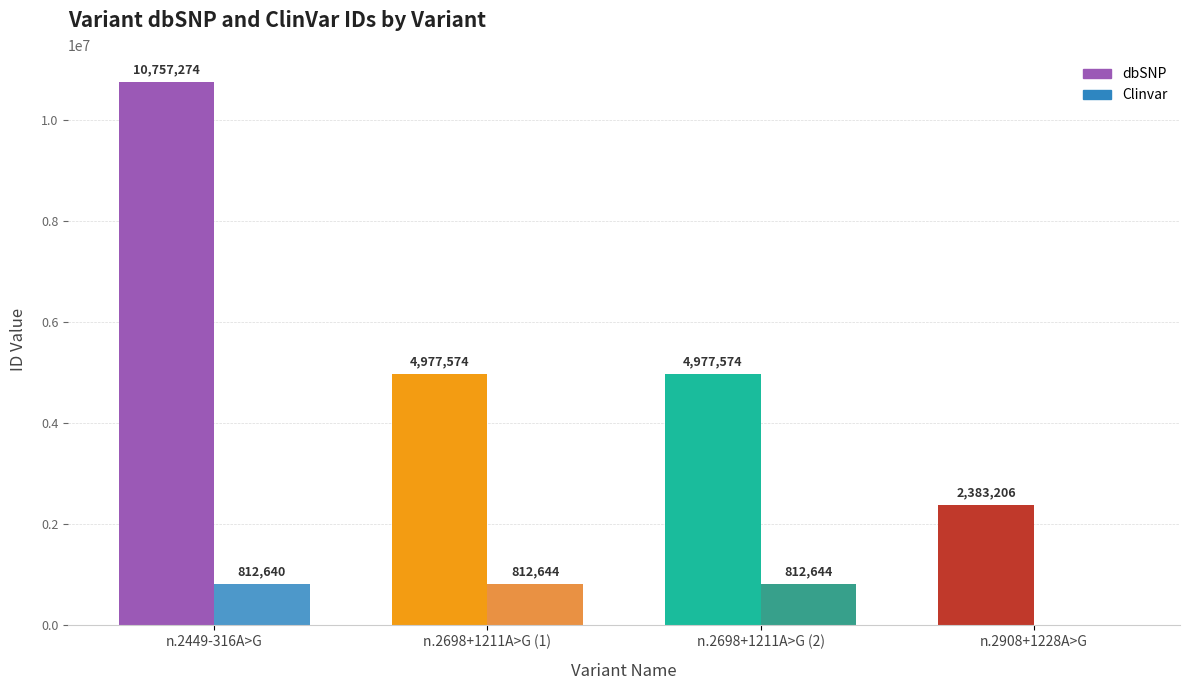

Reading left to right, what are all the values shown in this chart?

dbSNP: 10757274	4977574	4977574	2383206
Clinvar: 812640	812644	812644	0